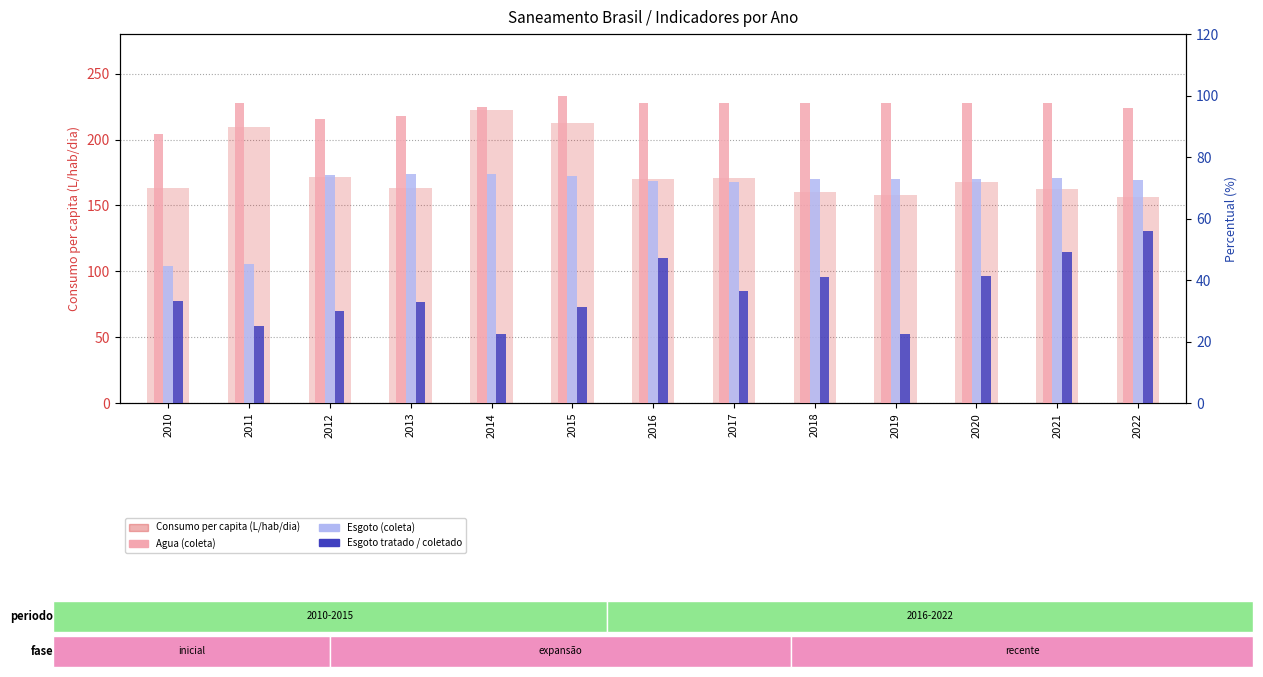

At which label does Esgoto tratado / coletado first exceed 33?

2010